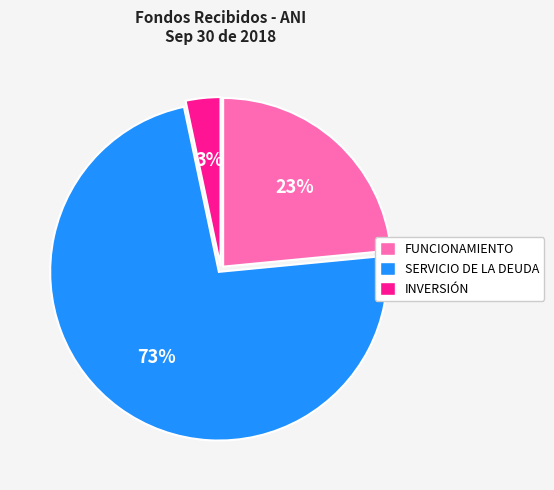

Which has a higher value, FUNCIONAMIENTO or SERVICIO DE LA DEUDA?

SERVICIO DE LA DEUDA